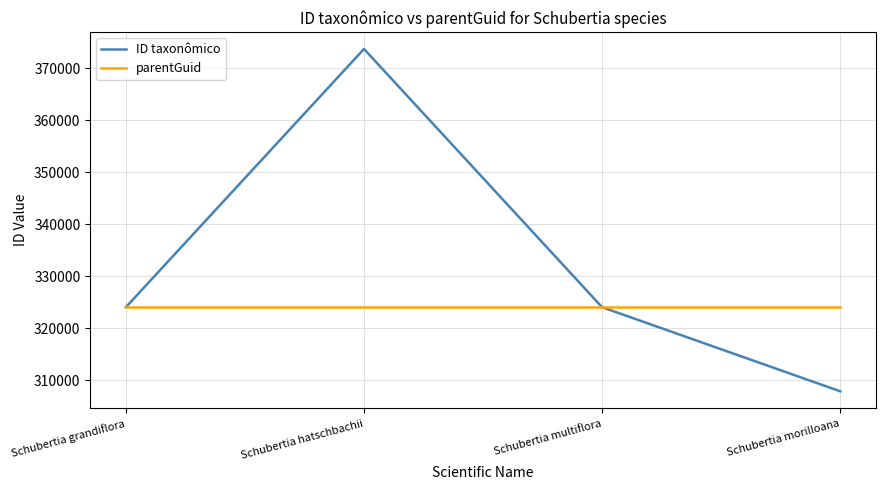

What are all the series names shown in the legend?

ID taxonômico, parentGuid